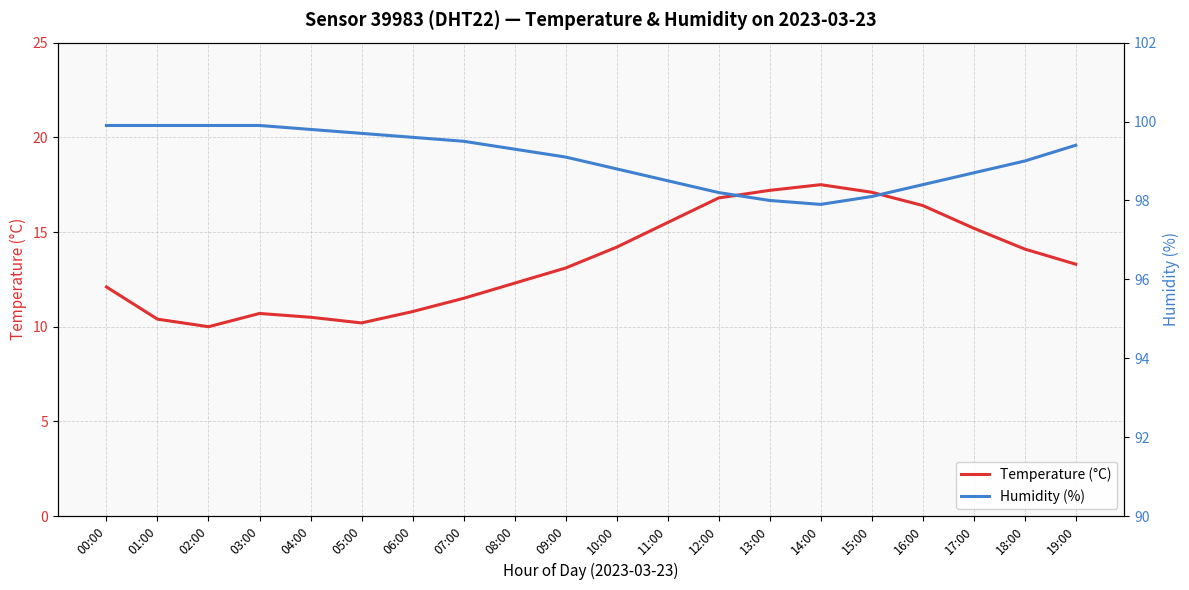

What are all the series names shown in the legend?

Temperature (°C), Humidity (%)